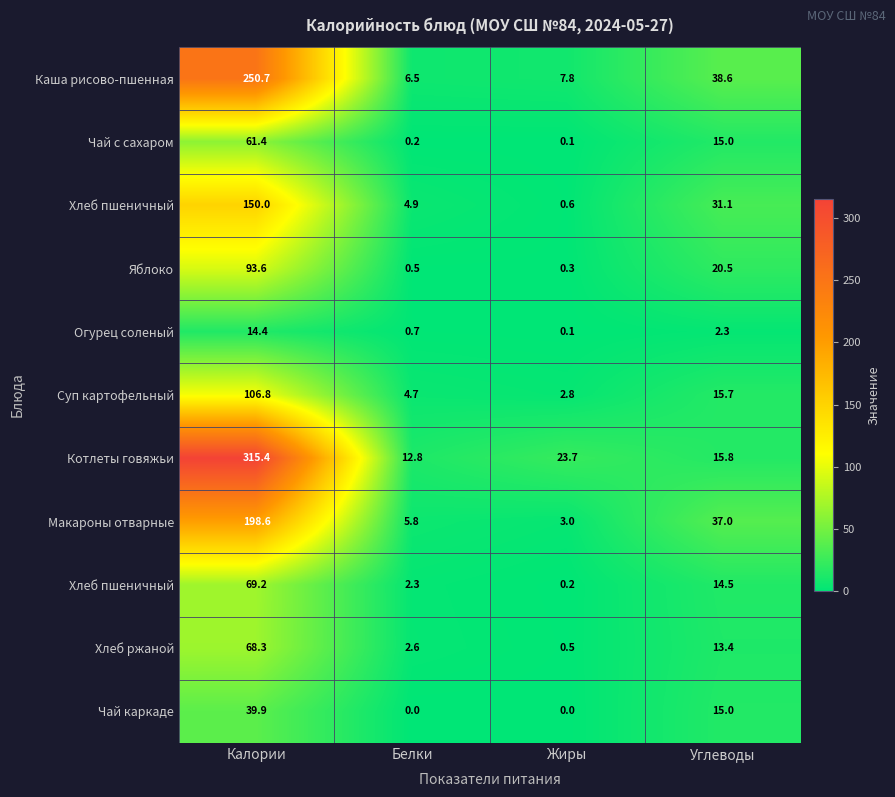

Which has a higher value, Калории or Жиры?

Калории